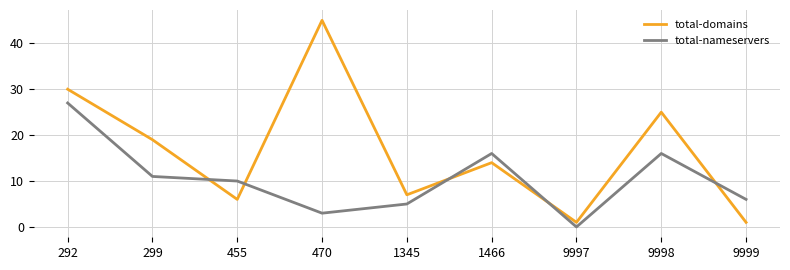

The value of total-nameservers at 455 is 5. True or false?

False